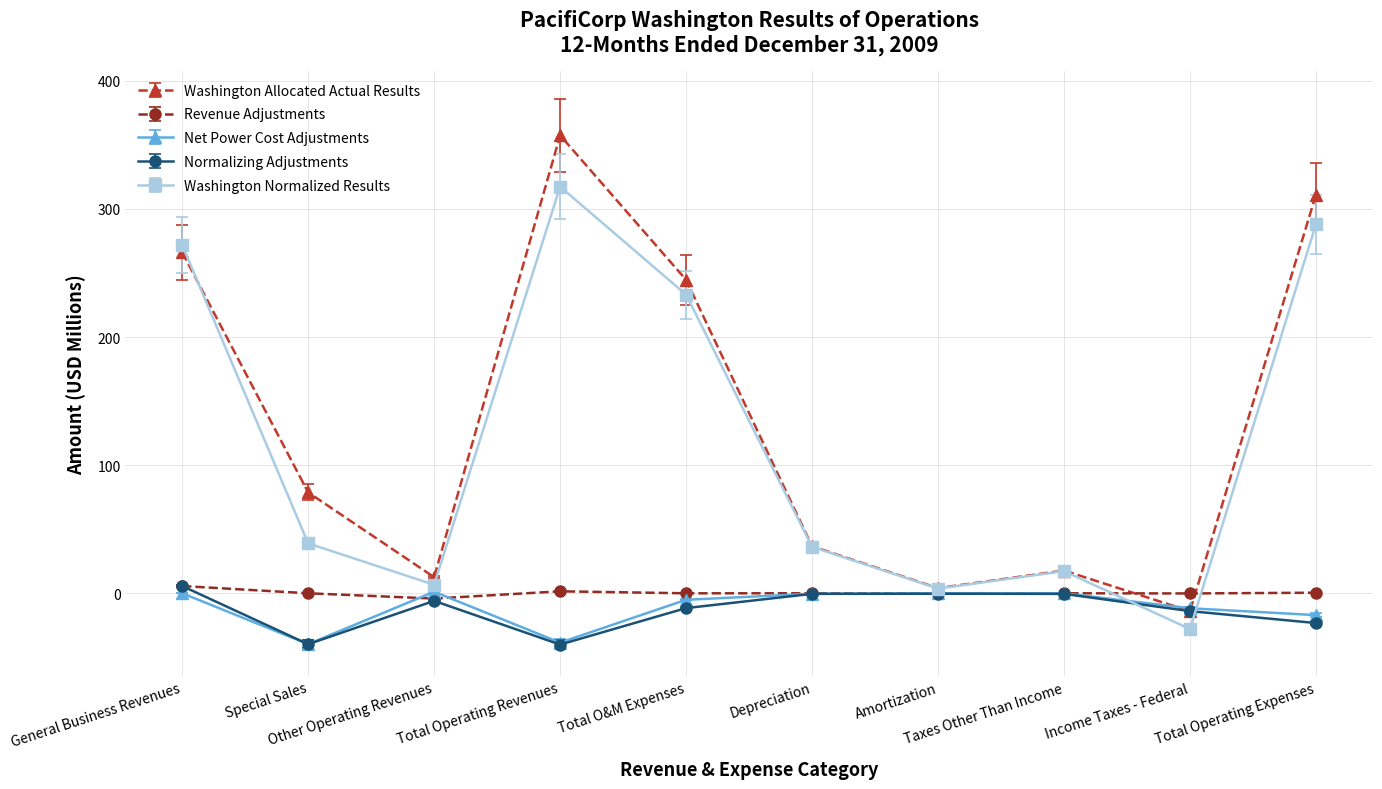

What is the maximum value for Washington Allocated Actual Results?

357.4